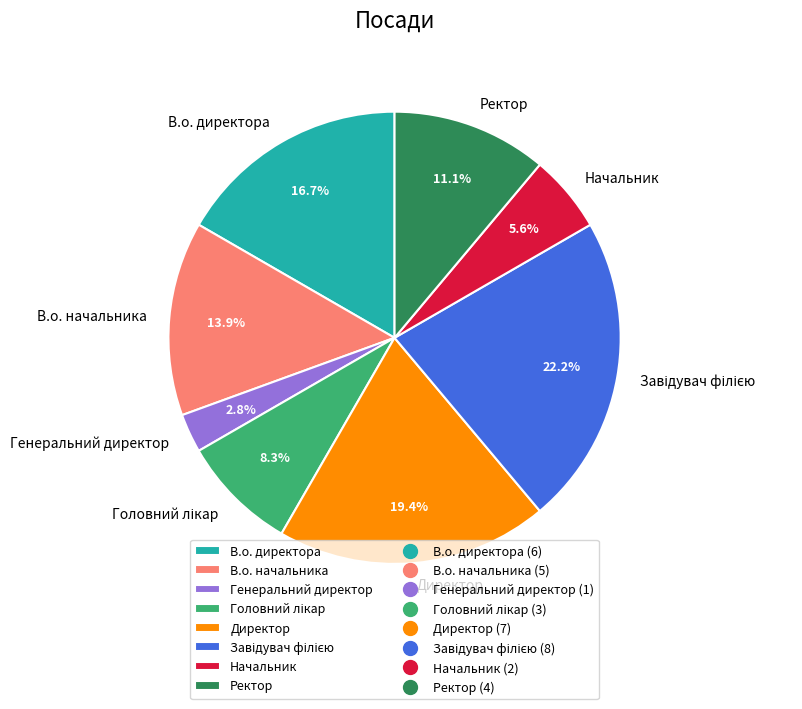

Count the number of slices in the pie.

8